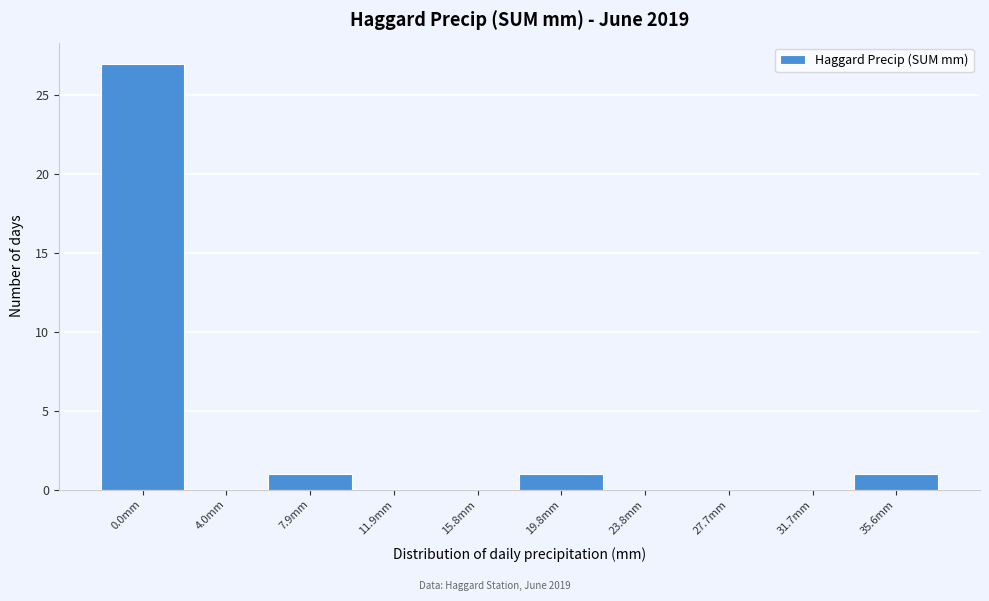

Reading left to right, list all the values displayed in this chart.

0.0mm=27	4.0mm=0	7.9mm=1	11.9mm=0	15.8mm=0	19.8mm=1	23.8mm=0	27.7mm=0	31.7mm=0	35.6mm=1